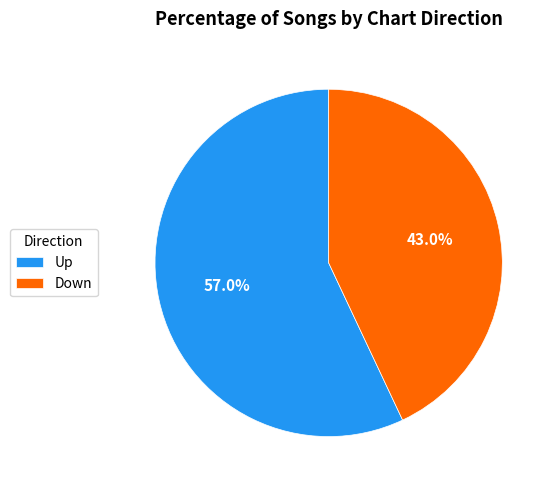

Which category has the biggest portion of the pie?

Up